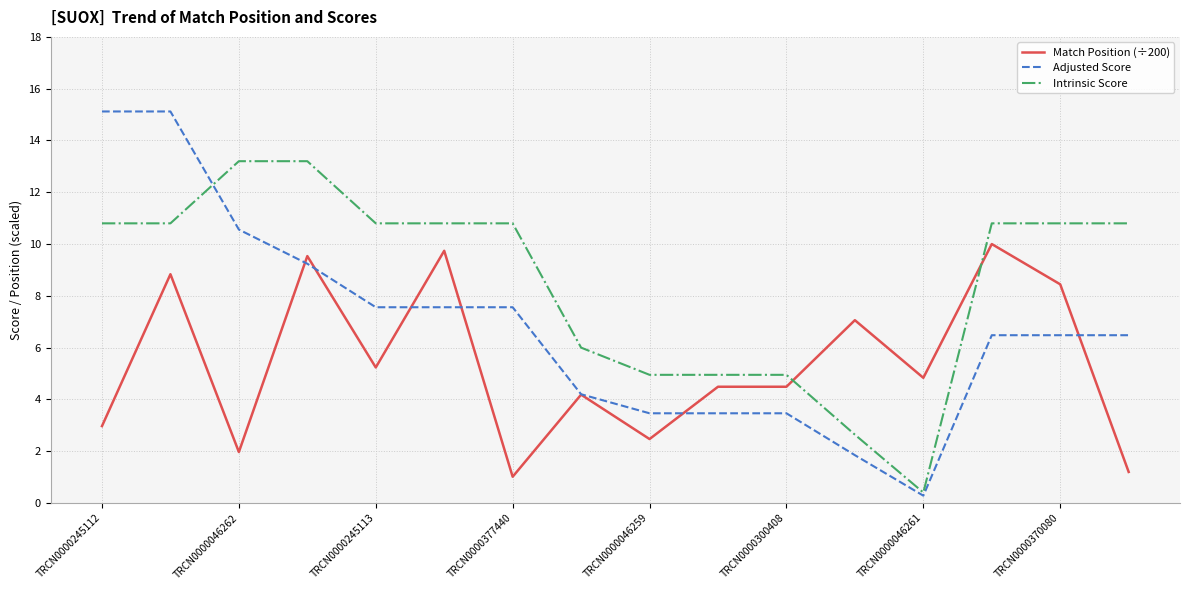

Reading left to right, extract all data points from this chart.

Match Position (÷200): 3.0	8.8	2.0	9.5	5.2	9.7	1.0	4.2	2.5	4.5	4.5	7.1	4.8	10.0	8.4	1.2
Adjusted Score: 15.1	15.1	10.6	9.2	7.6	7.6	7.6	4.2	3.5	3.5	3.5	1.8	0.3	6.5	6.5	6.5
Intrinsic Score: 10.8	10.8	13.2	13.2	10.8	10.8	10.8	6.0	5.0	5.0	5.0	2.6	0.4	10.8	10.8	10.8